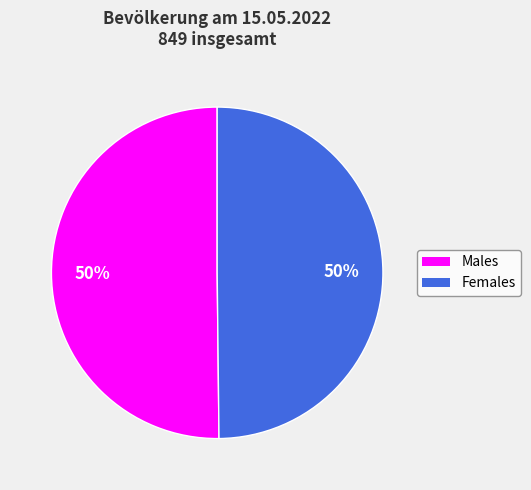

To the nearest percent, what is the average slice percentage?

50%